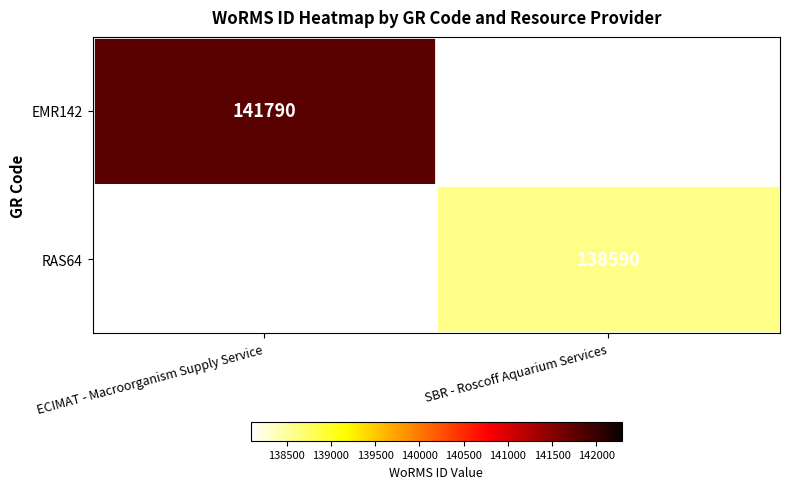

The value of EMR142 at ECIMAT - Macroorganism Supply Service is 237074. True or false?

False